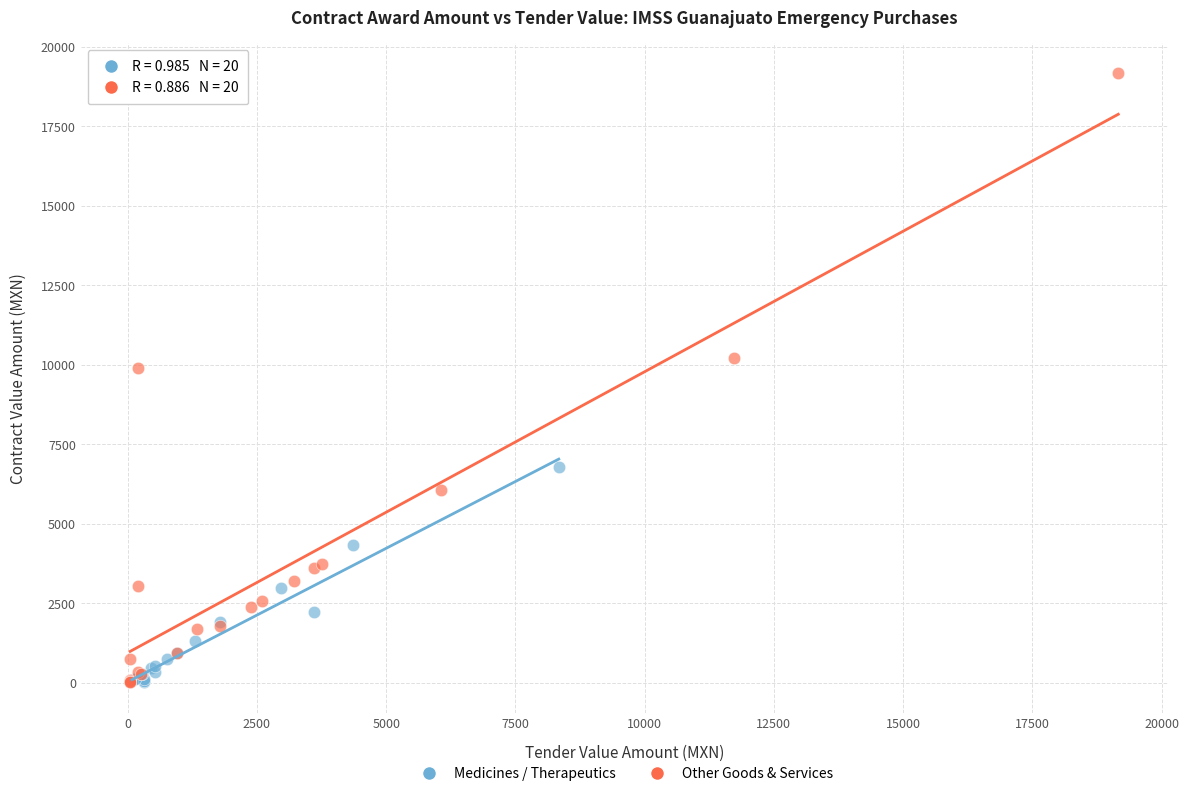

Which series has the largest Y range (max minus min)?

Other Goods & Services